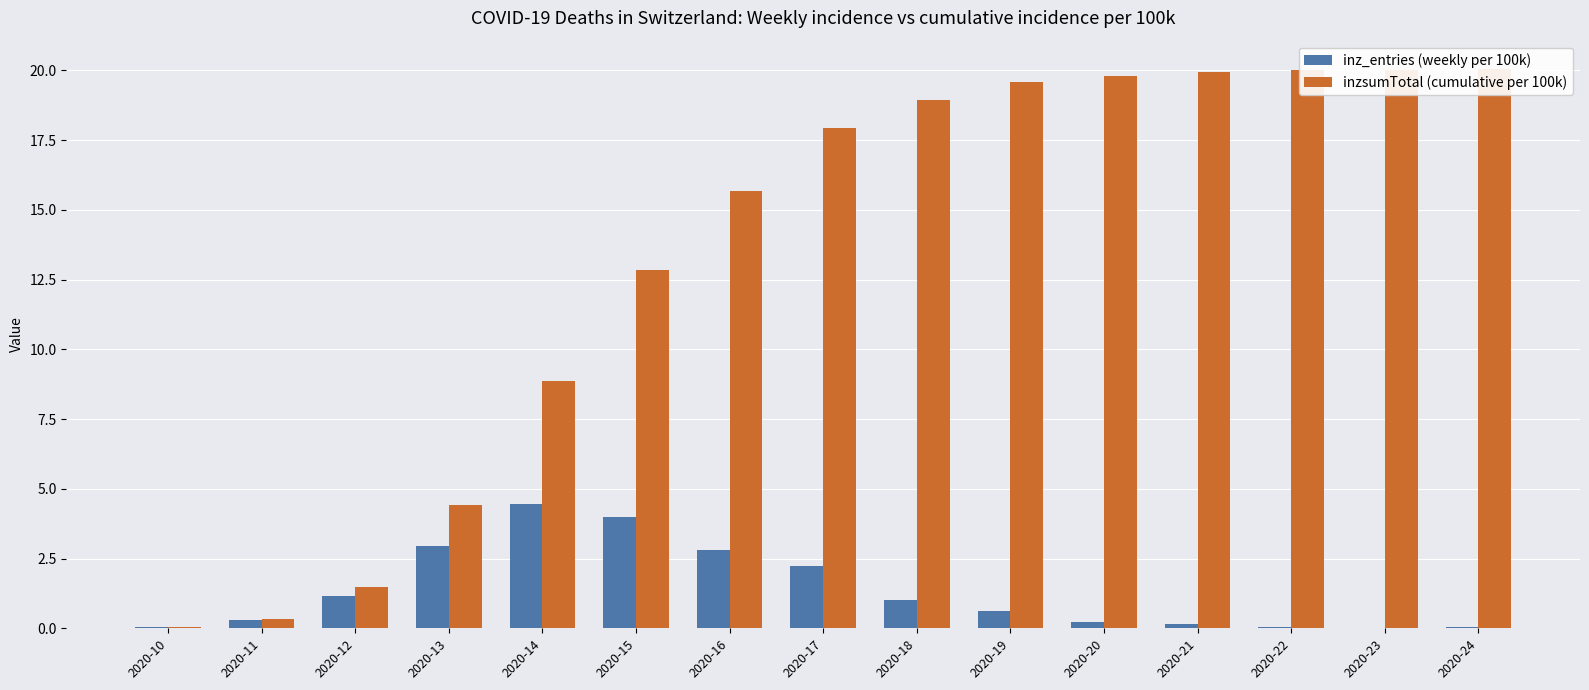

Where does the inzsumTotal (cumulative per 100k) series first go above 17?

2020-17